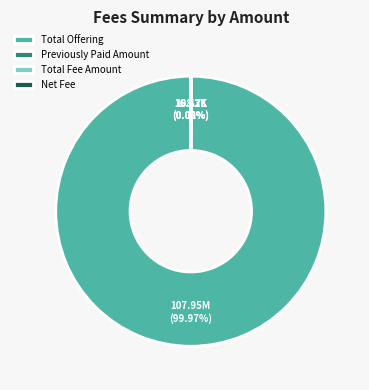

To the nearest percent, what is the average slice percentage?

25%